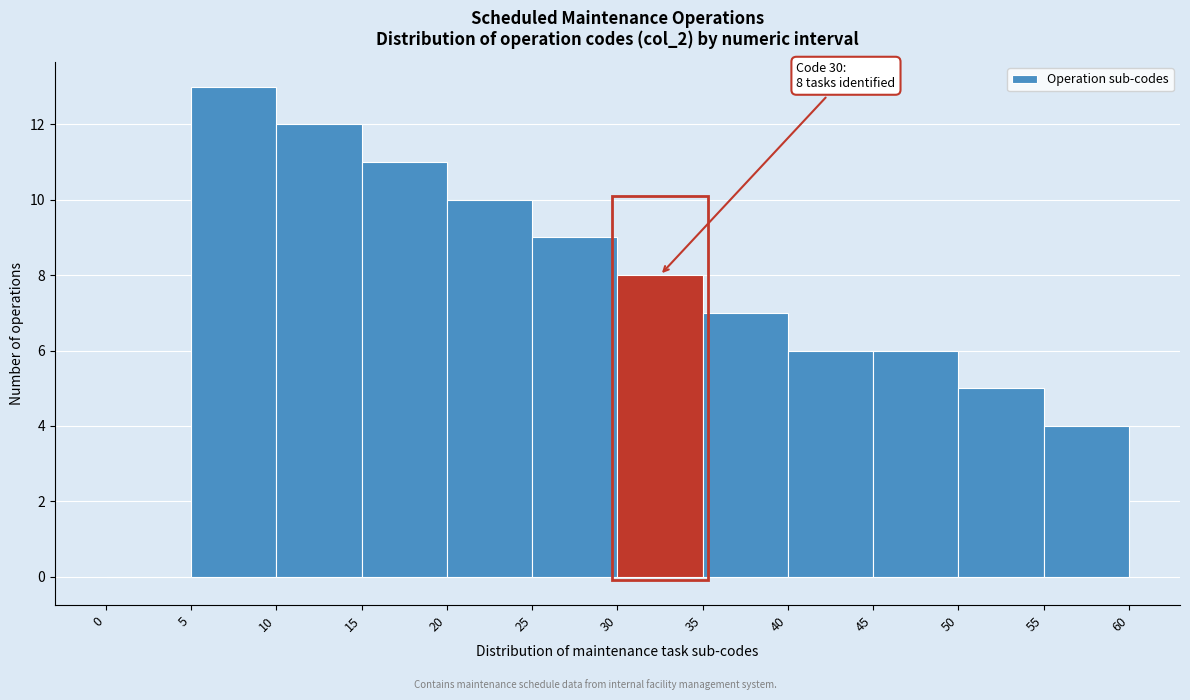

Over which range of the x-axis is the bar tallest?

5 to 10